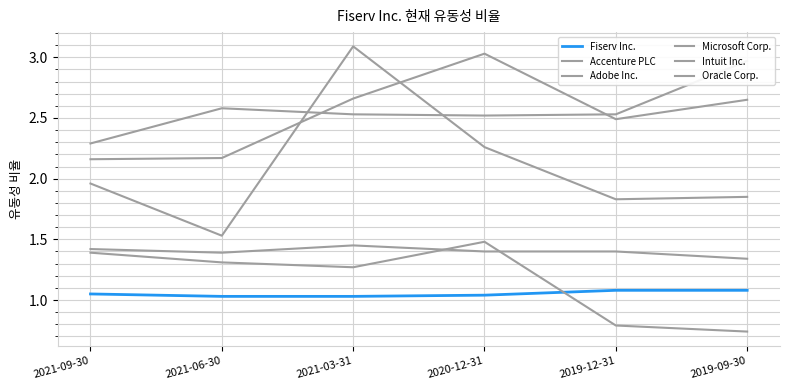

What value does the Intuit Inc. series have at 2021-06-30?

1.5